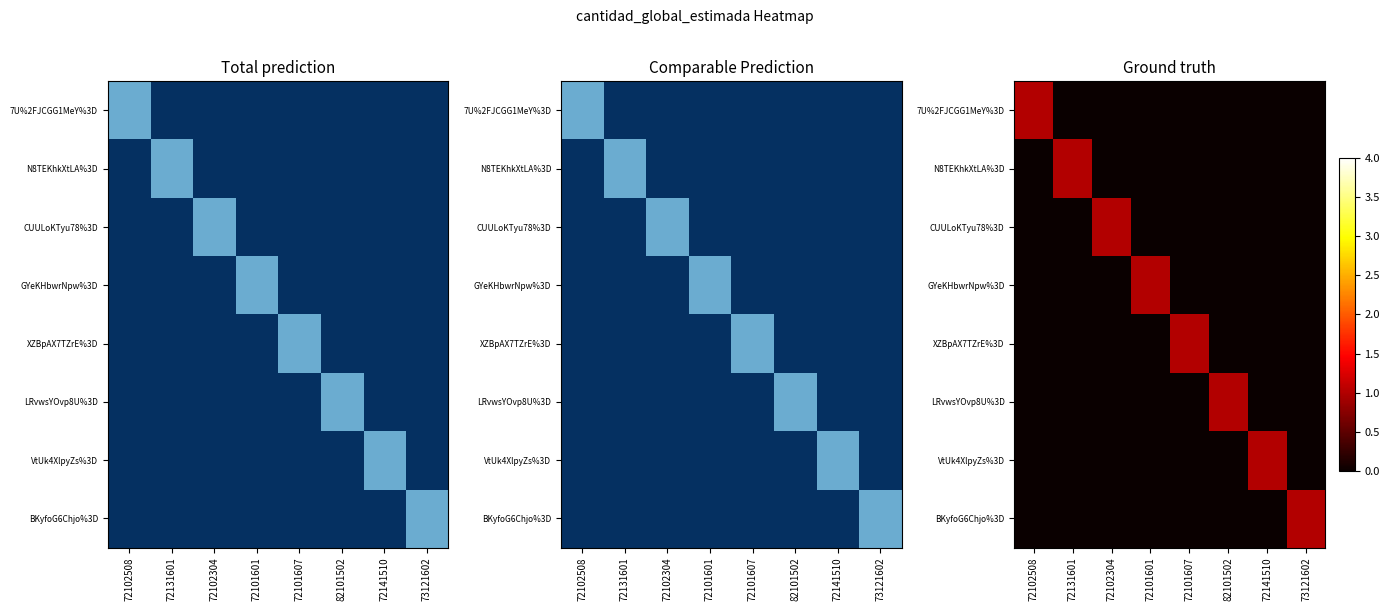

Is it true that 7U%2FJCGG1MeY%3D equals 0 at 72101601?

True